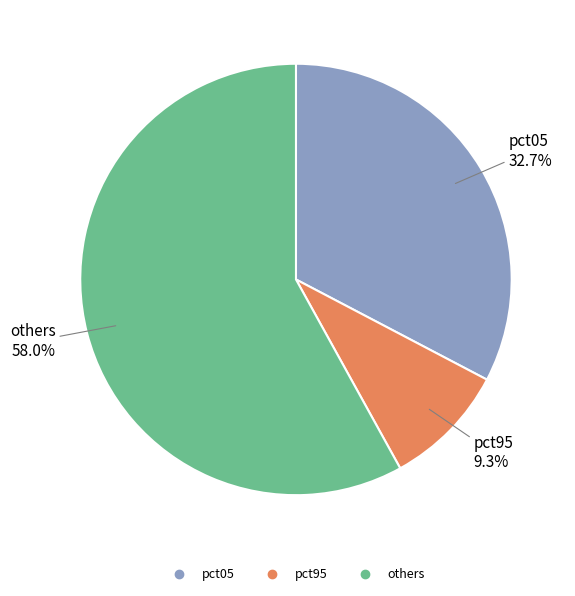

Is there any slice that represents more than half of the pie?

Yes